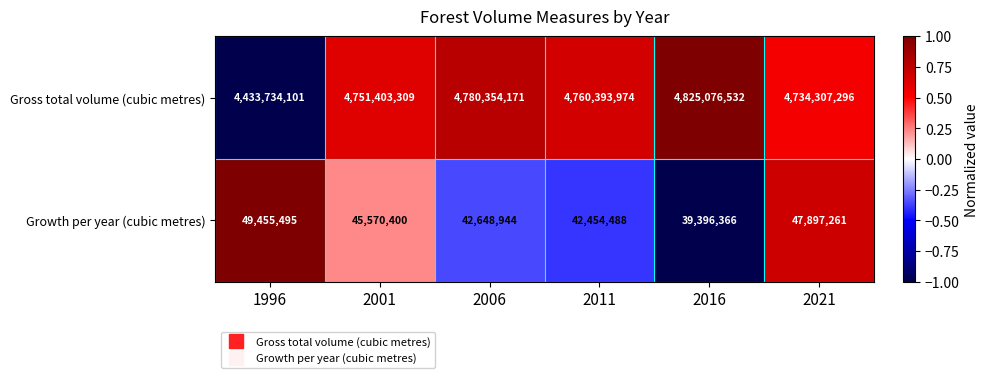

What is the minimum value shown in the chart?

39396366